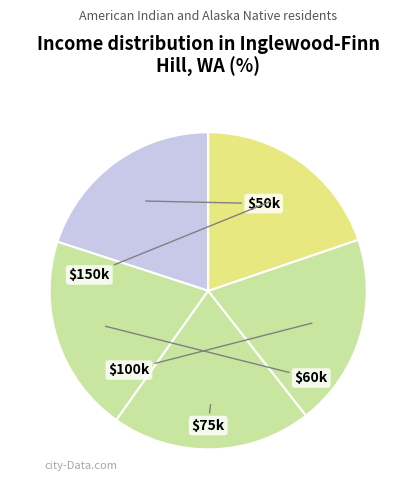

Count the number of slices in the pie.

5